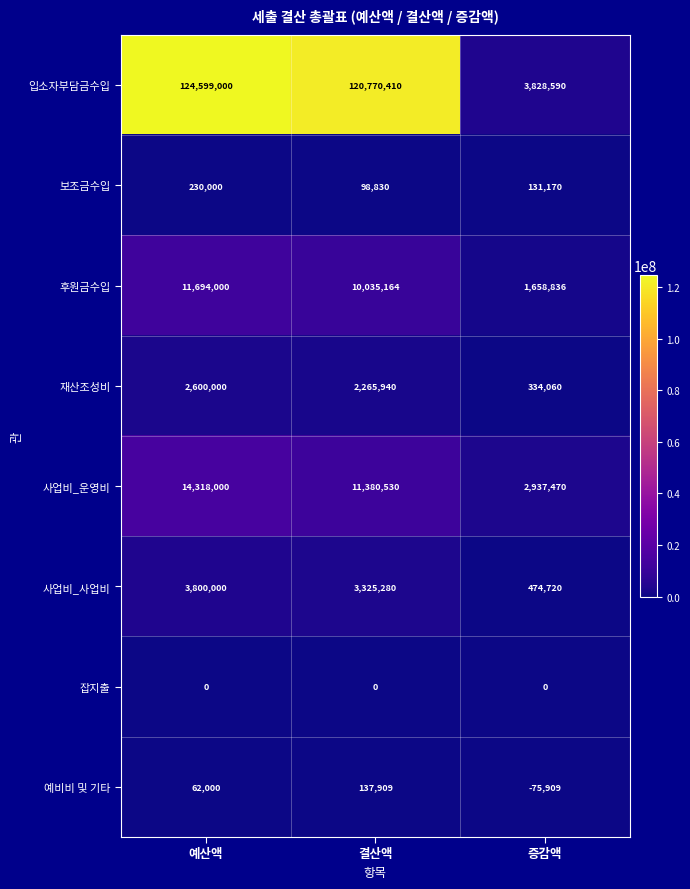

The value of 후원금수입 at 결산액 is 10035164. True or false?

True